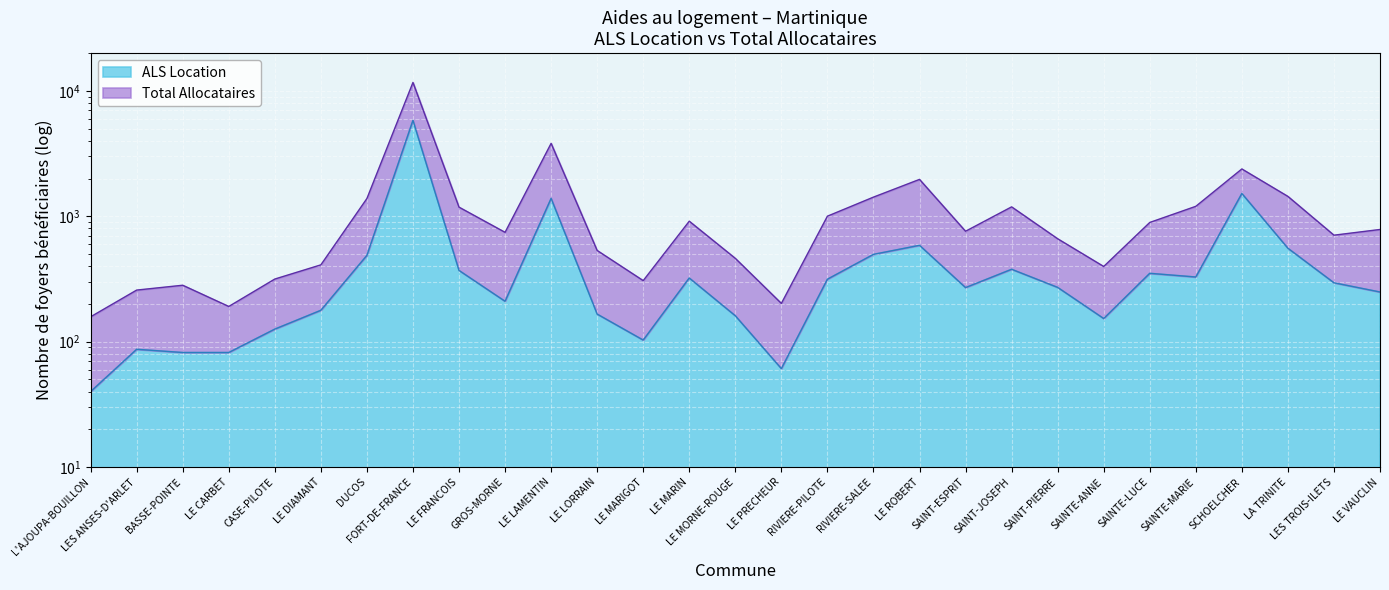

What is the value of the ALS Location point at the 12th from the left?

166